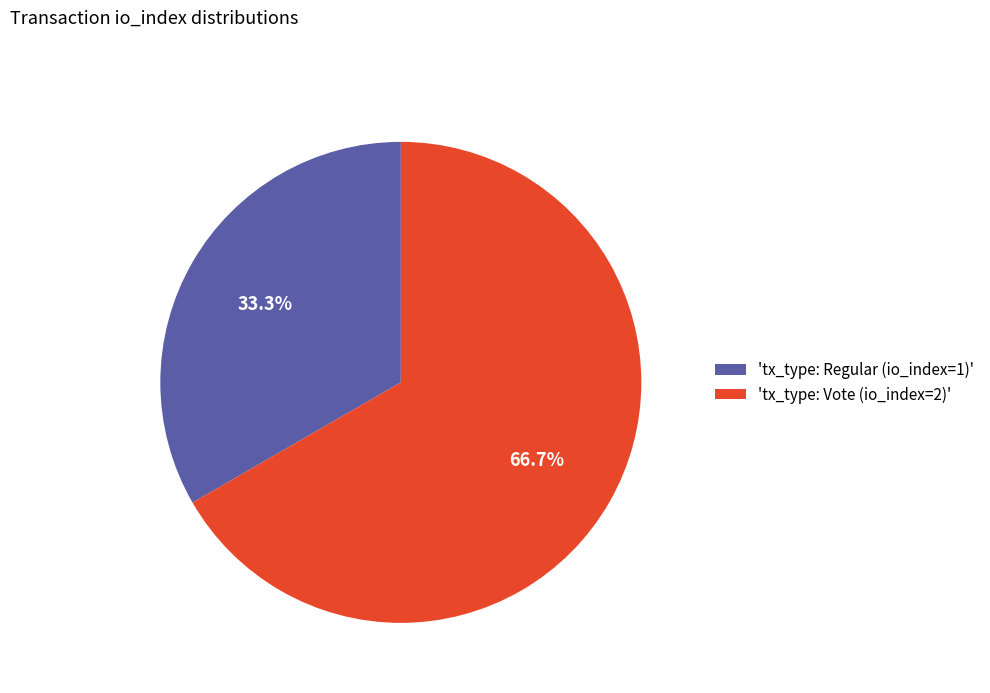

Which category has the biggest portion of the pie?

'tx_type: Vote (io_index=2)'